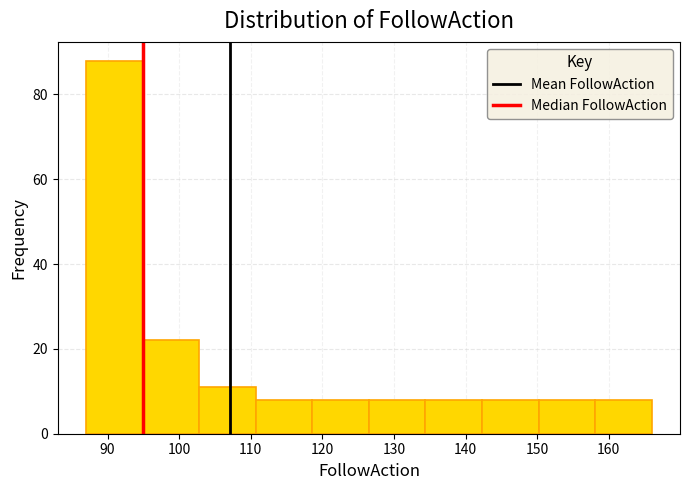

Reading left to right, transcribe this chart: for each bar, give the range it covers on the x-axis and its height. Neither the bar edges nor the heights are printed on the chart, so give them approximately, as read against the axes.

87.0 to 94.9: 88
94.9 to 102.8: 22
102.8 to 110.7: 12
110.7 to 118.6: 8
118.6 to 126.5: 8
126.5 to 134.4: 8
134.4 to 142.3: 8
142.3 to 150.2: 8
150.2 to 158.1: 8
158.1 to 166.0: 8